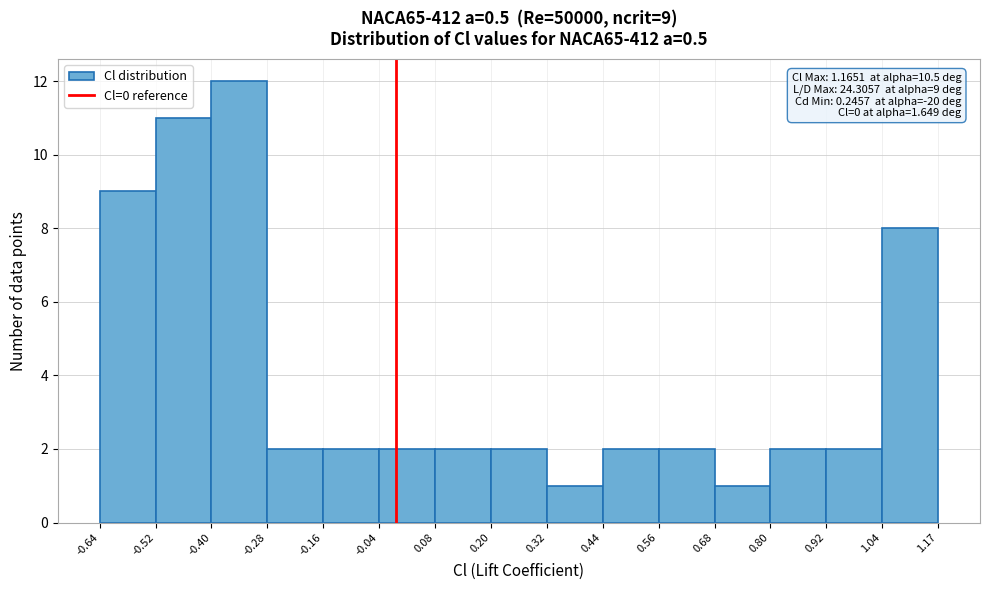

Over which range of the x-axis is the bar tallest?

-0.40 to -0.28